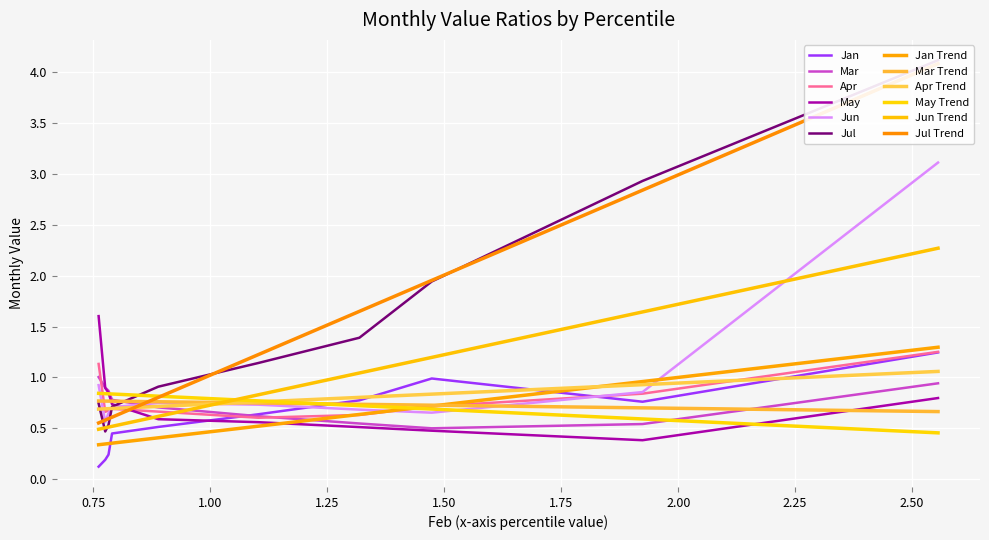

True or false: Jan has a value of 0.2 at pct75.

True